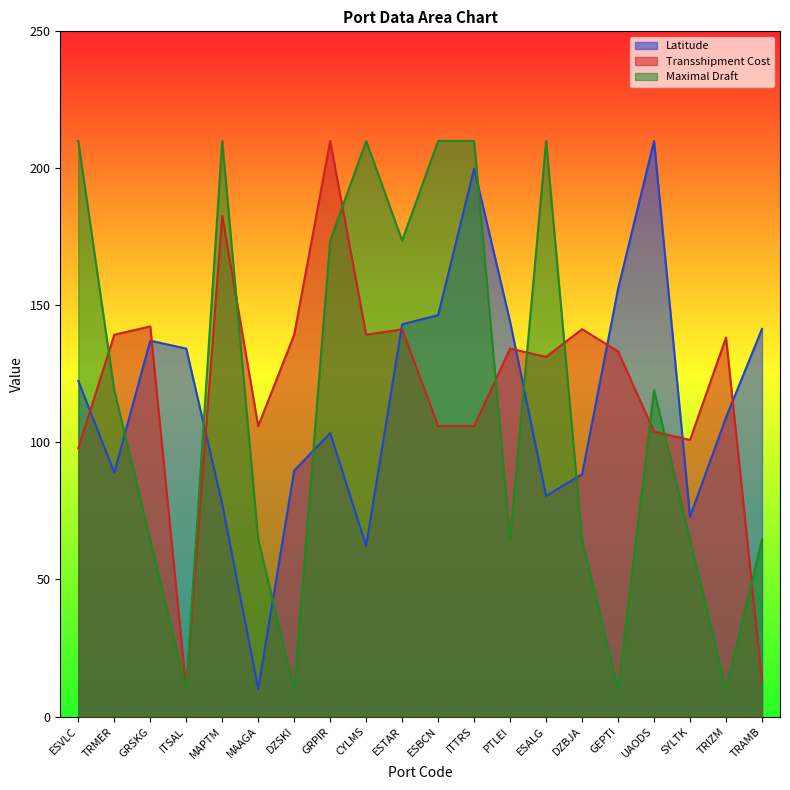

Which category has the lowest value in the Latitude series?

MAAGA